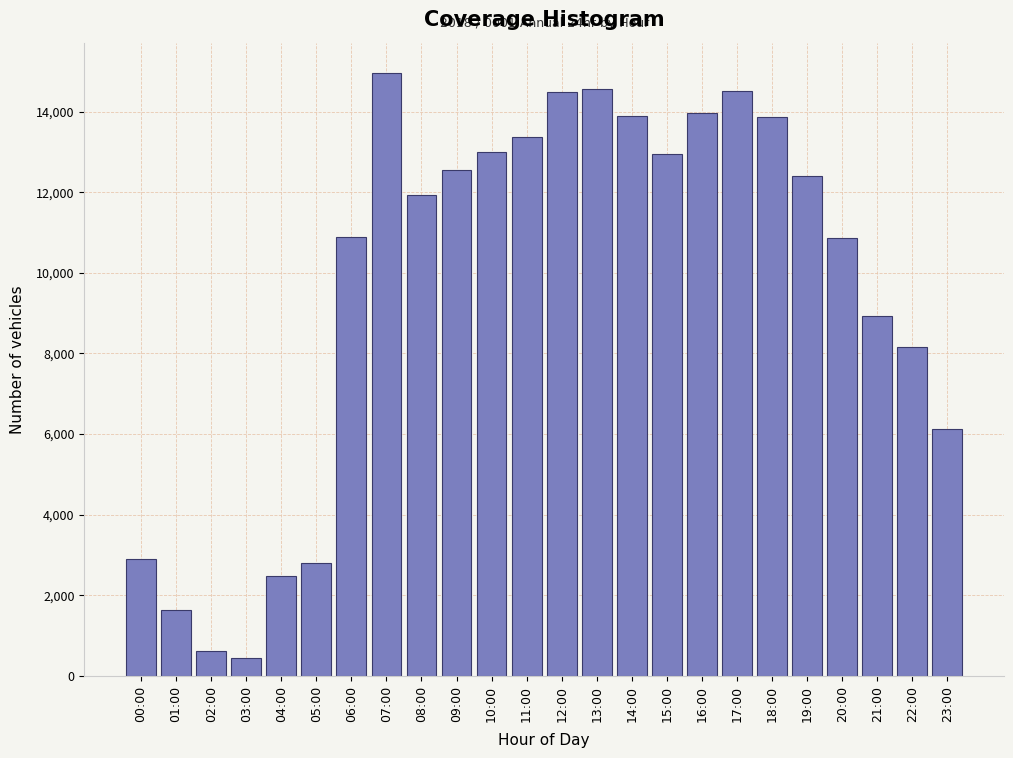

What is the label of the 6th bar from the right?

18:00